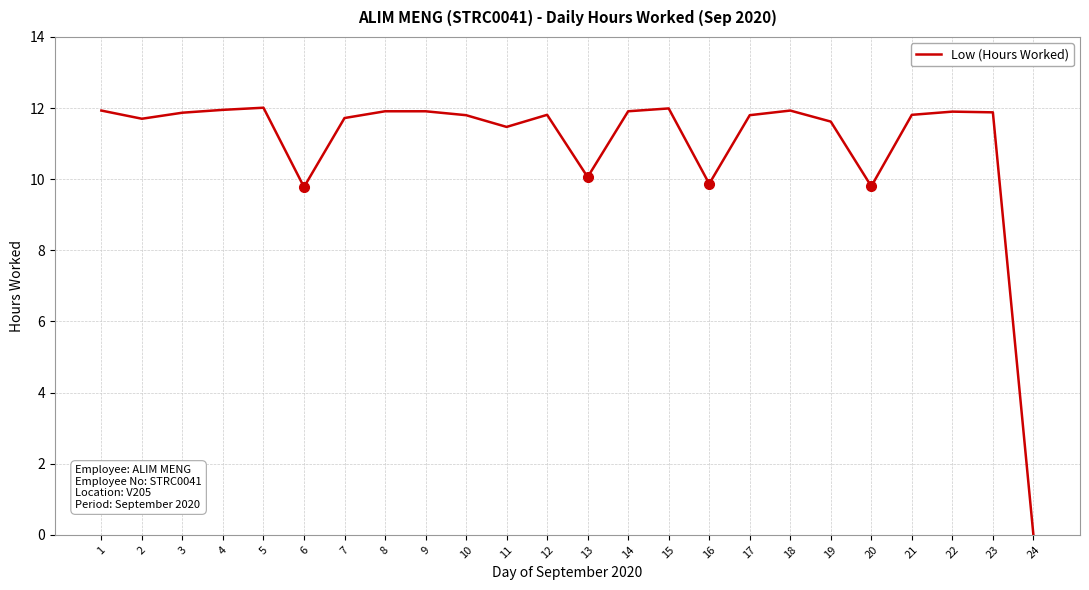

Which label corresponds to the smallest value in the chart?

24